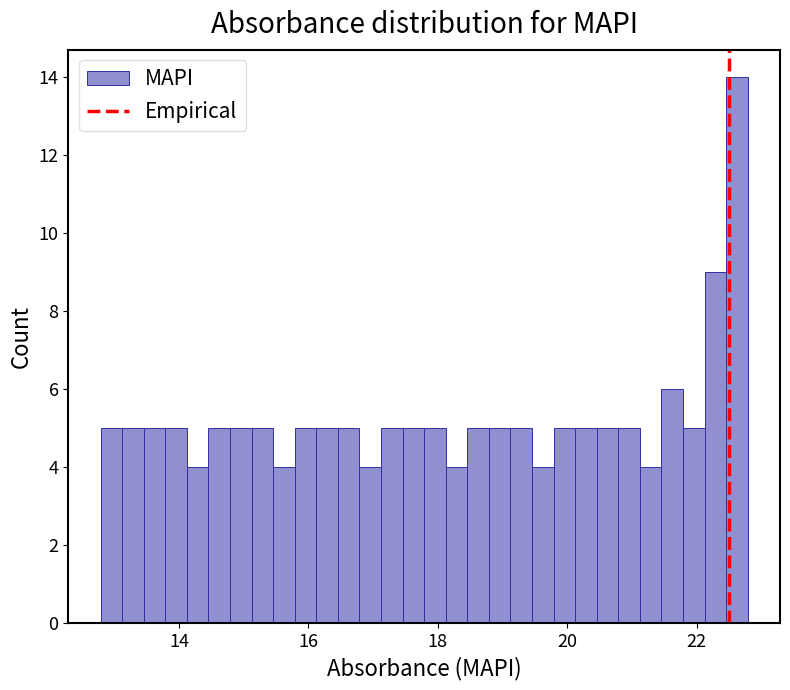

Around what value on the x-axis is the tallest bar? Give the approximate position of its centre, as read against the axis.

22.6